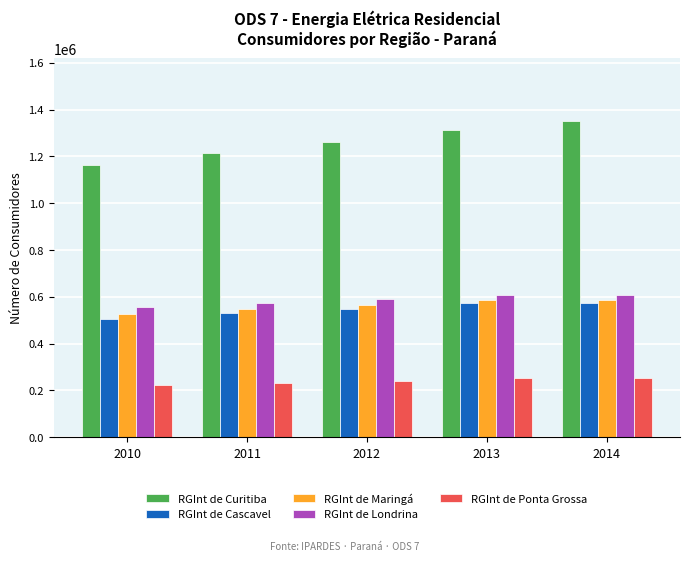

Read the RGInt de Cascavel value at 2014.

572699